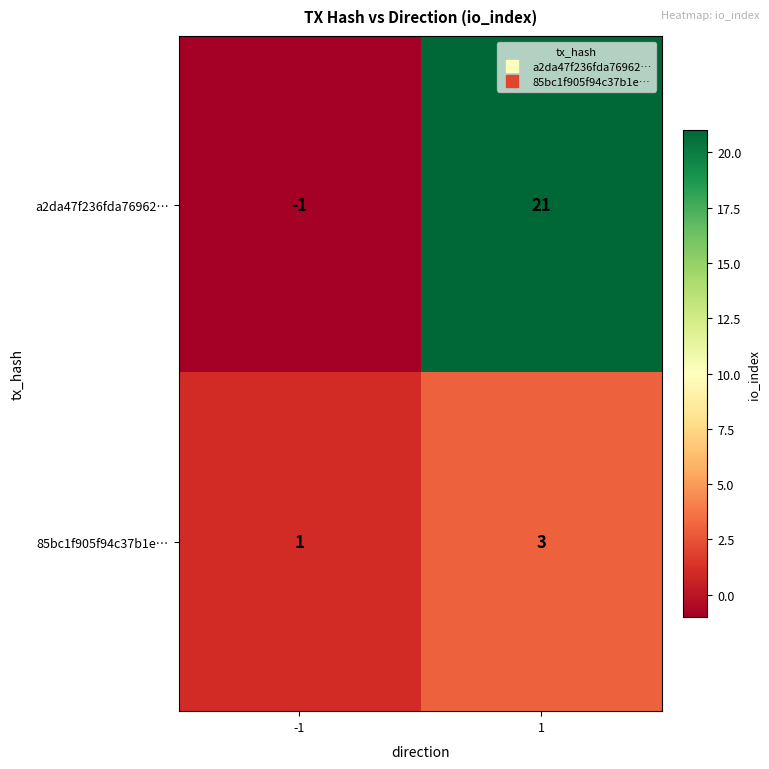

Rank the series by their average value, from lowest to highest.

85bc1f905f94c37b1e…, a2da47f236fda76962…